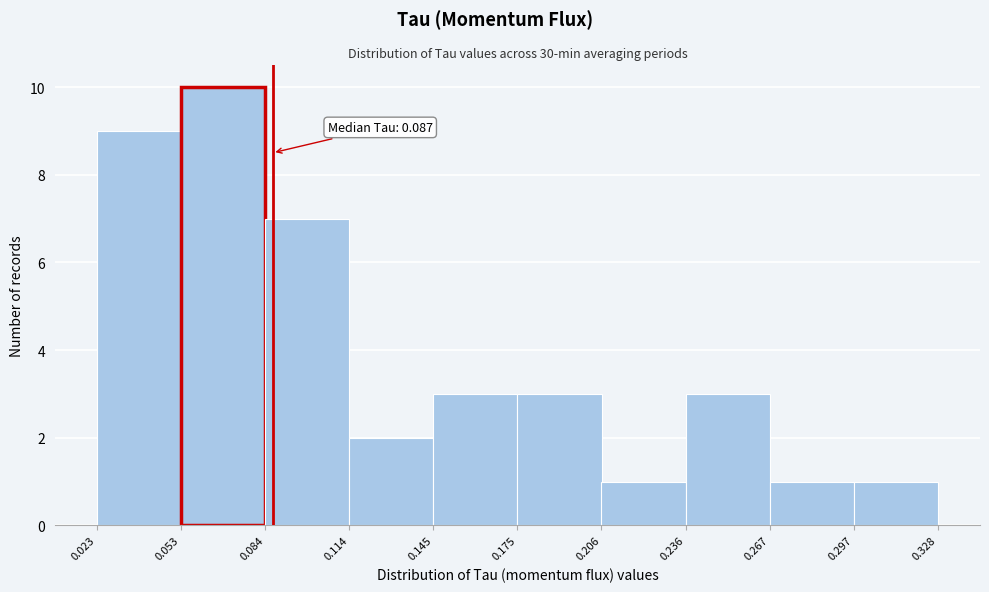

Over which range of the x-axis is the bar tallest?

0.053 to 0.084